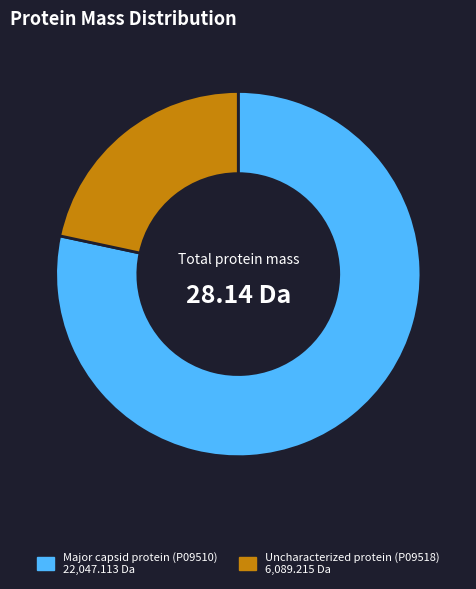

Rank the categories by value from highest to lowest.

Major capsid protein (P09510), Uncharacterized protein (P09518)